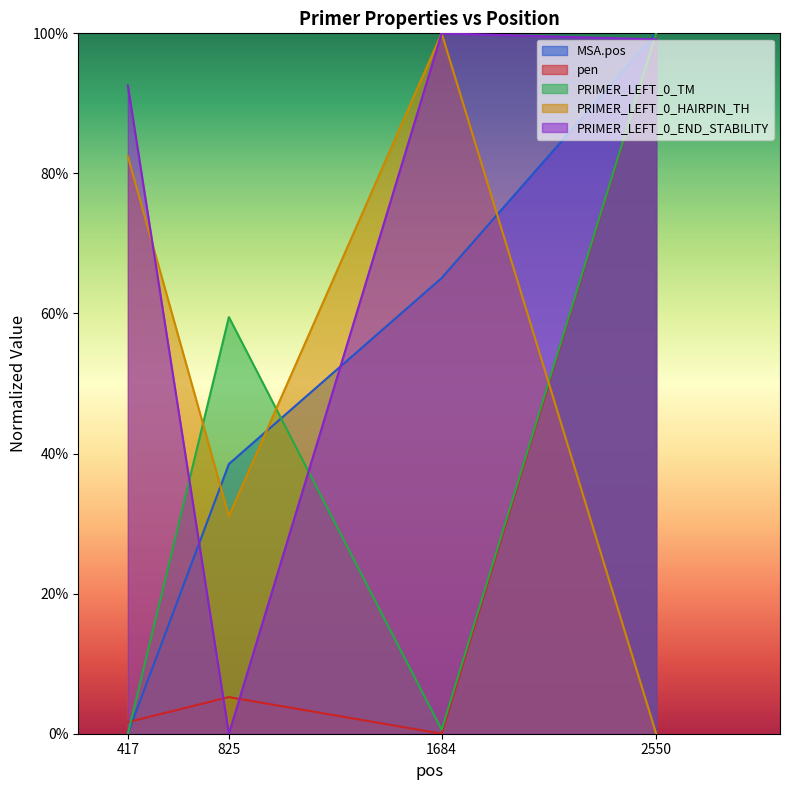

Where is the first local minimum for pen?

1684